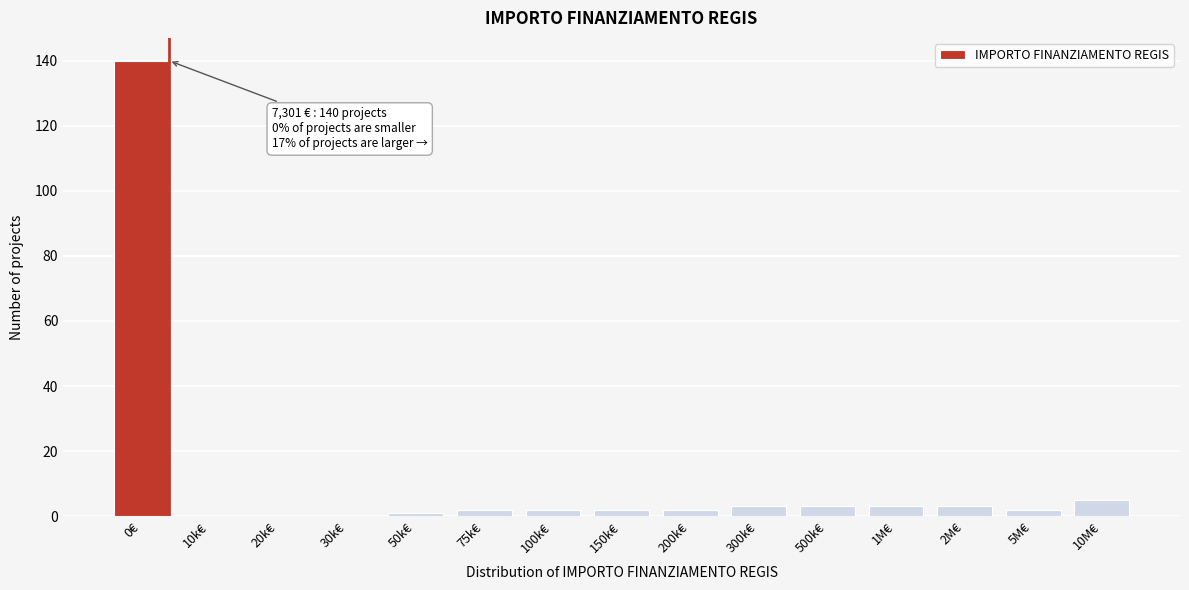

Reading right to left, transcribe all the data shown in this chart.

10M€=5	5M€=2	2M€=3	1M€=3	500k€=3	300k€=3	200k€=2	150k€=2	100k€=2	75k€=2	50k€=1	30k€=0	20k€=0	10k€=0	0€=140